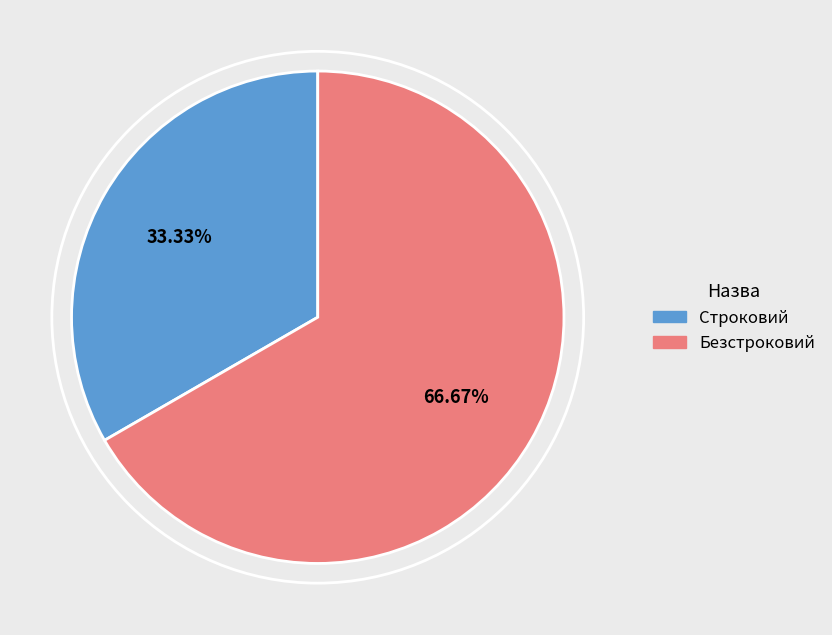

Which category accounts for the majority?

Безстроковий